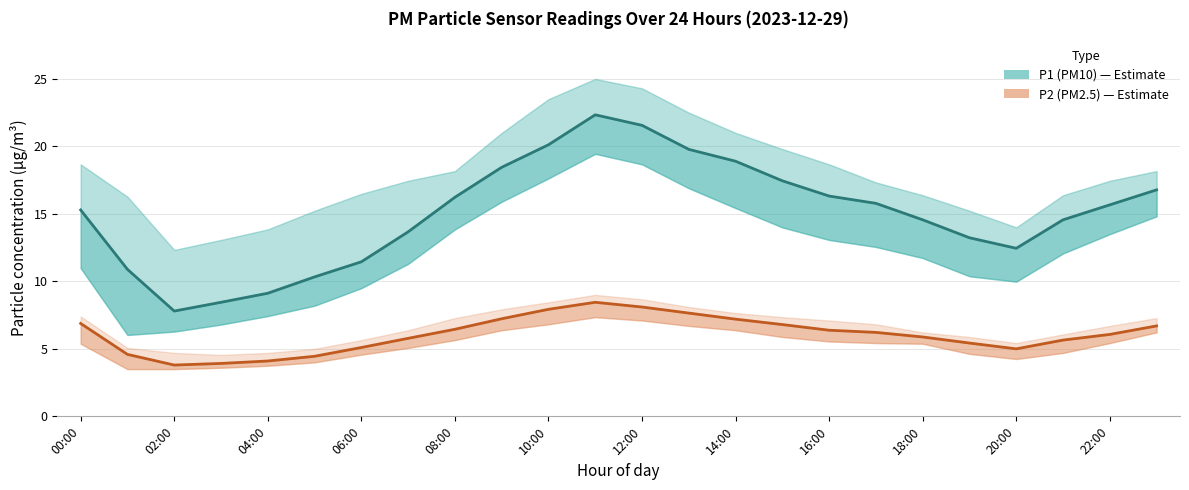

What are all the series names shown in the legend?

P1 (PM10), P2 (PM2.5)